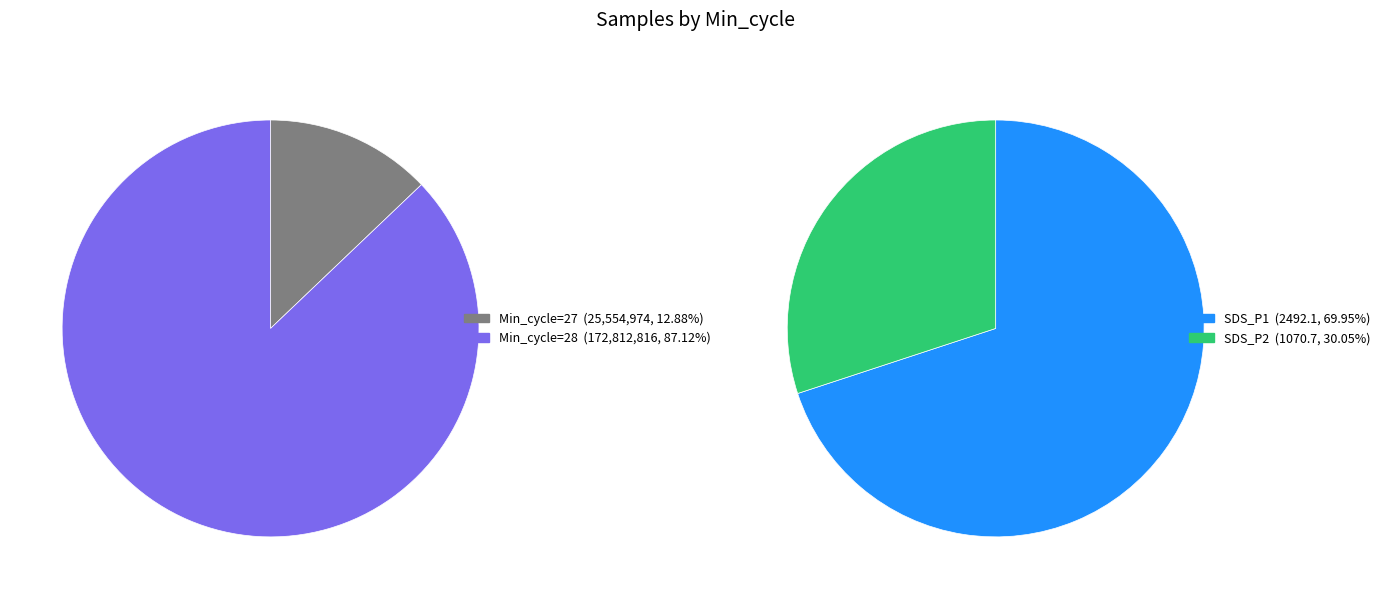

Is it true that 28 is 65% of the pie?

False